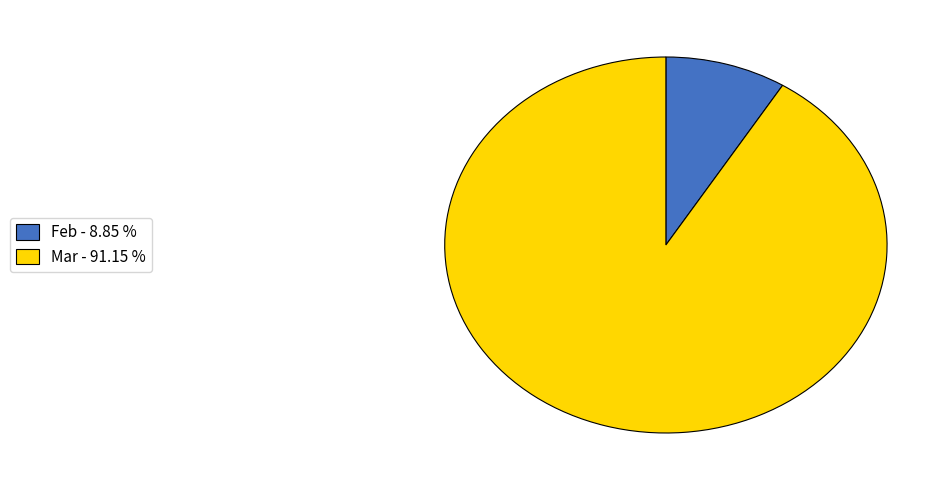

Which category has the smallest portion of the pie?

Feb - 8.85 %